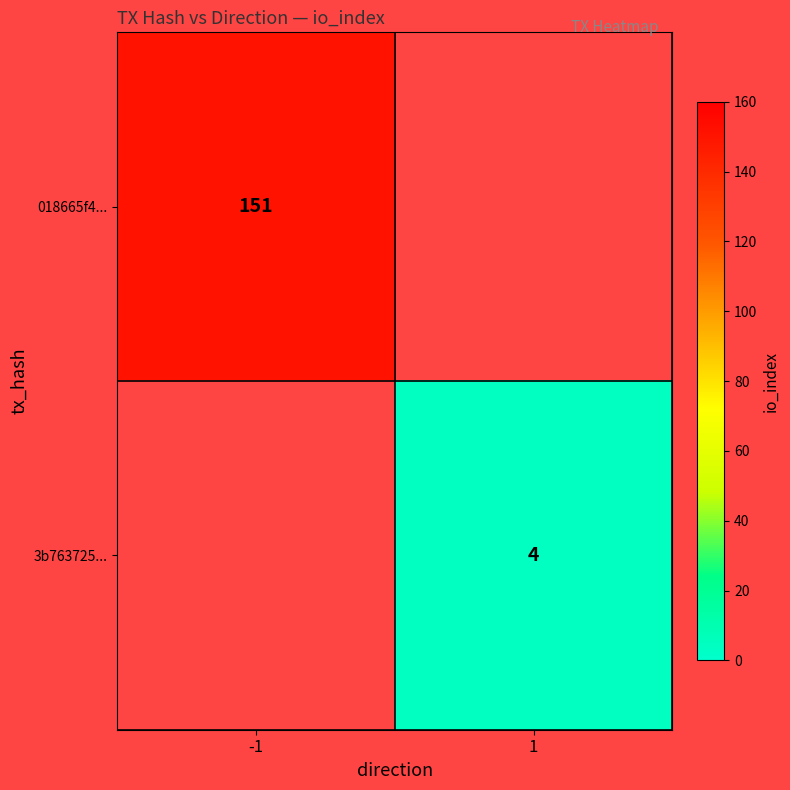

How many values in 3b763725... are above zero?

1